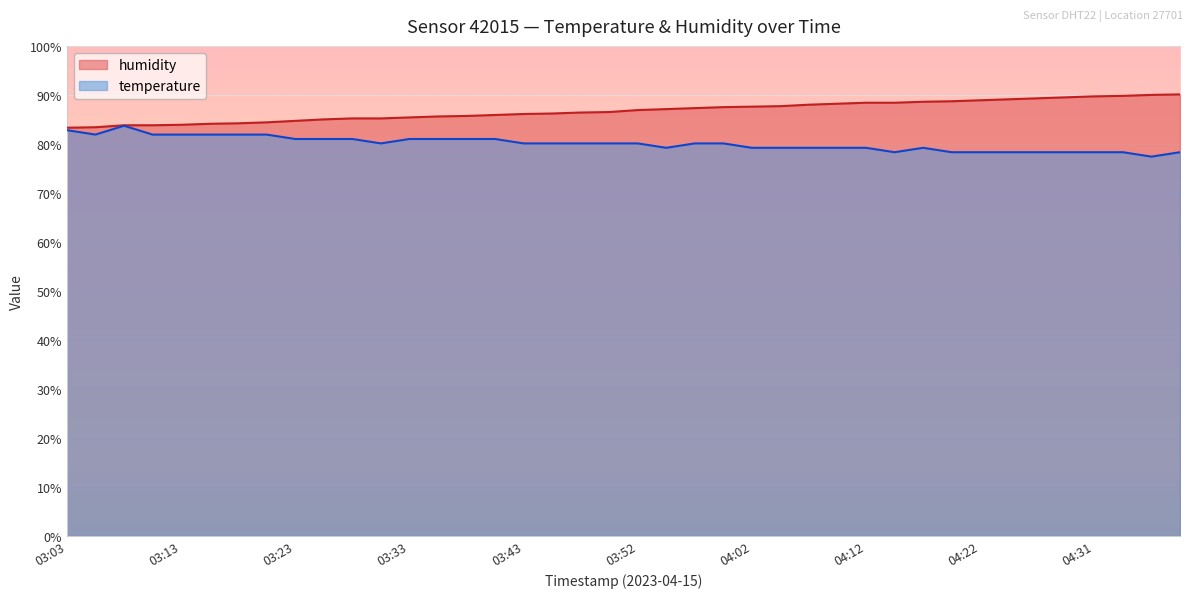

What is the total value across all series at 04:36?

167.4